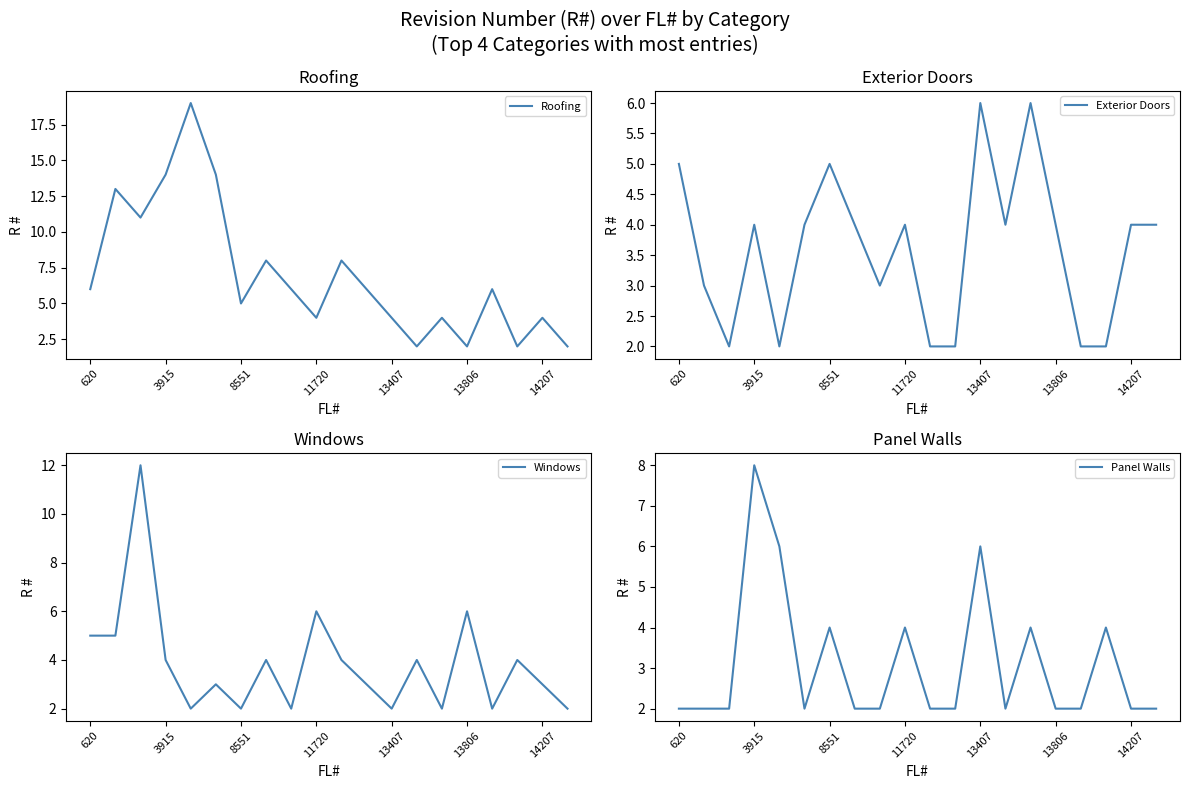

The value of Roofing at 11720 is 4. True or false?

True